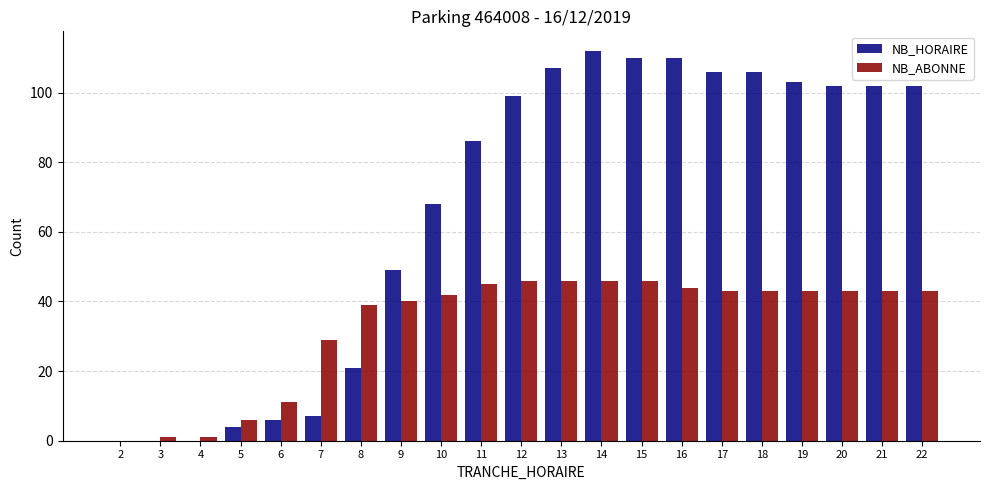

How many distinct data groups are displayed?

2